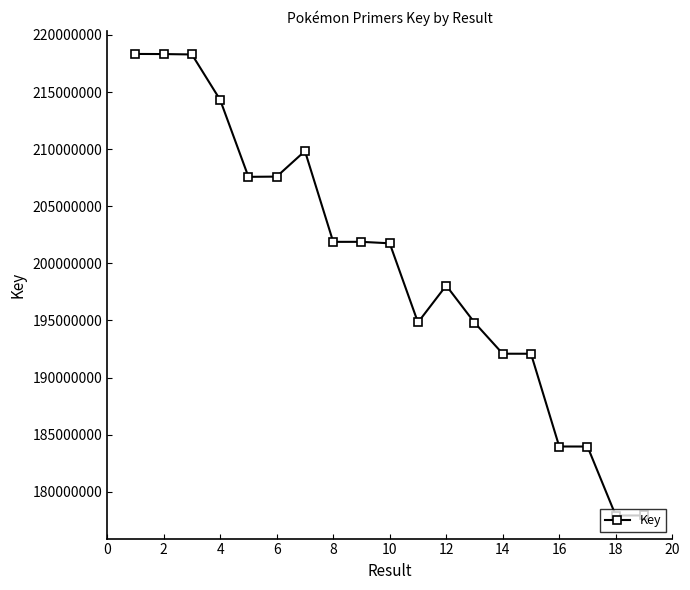

Is this an area chart (filled region under the line)?

No